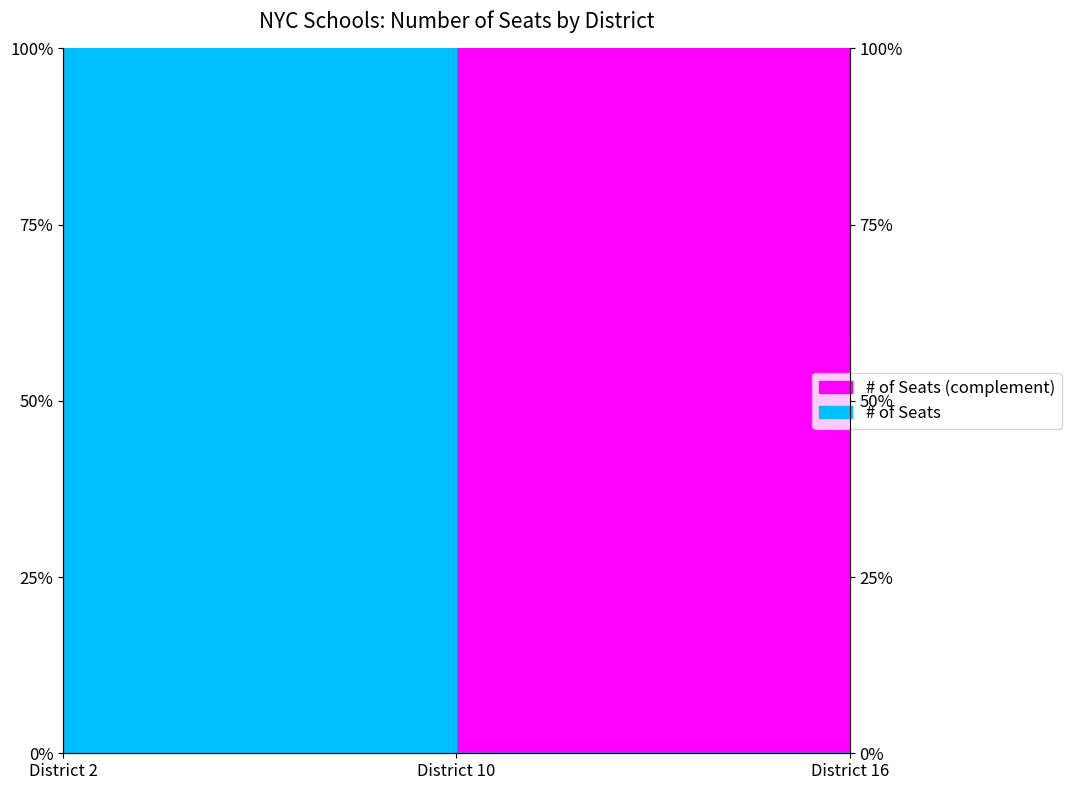

Is this an area chart (filled region under the line)?

No